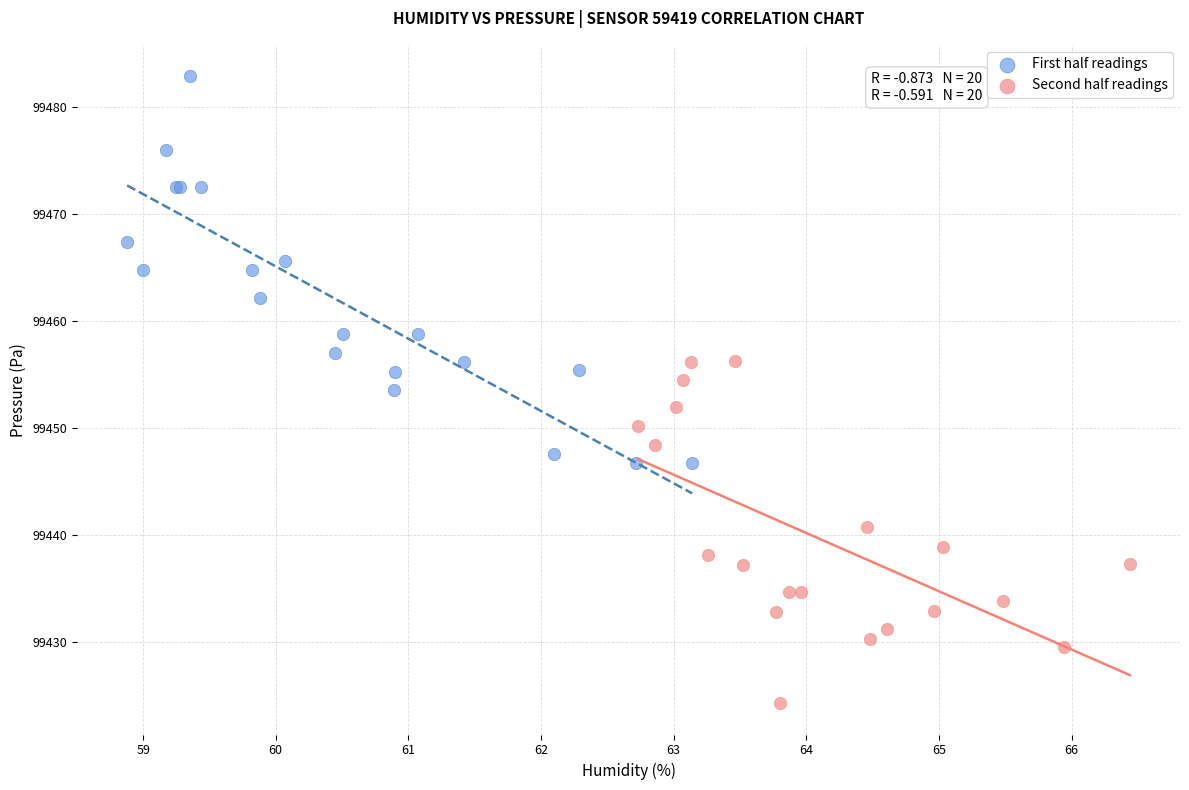

What are all the series names shown in the legend?

First half readings, Second half readings